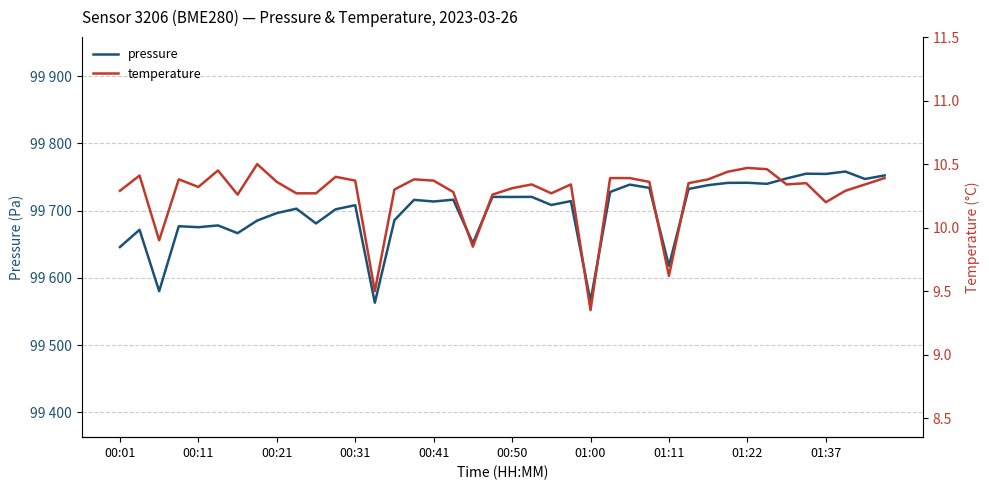

True or false: pressure and temperature cross at least once.

False